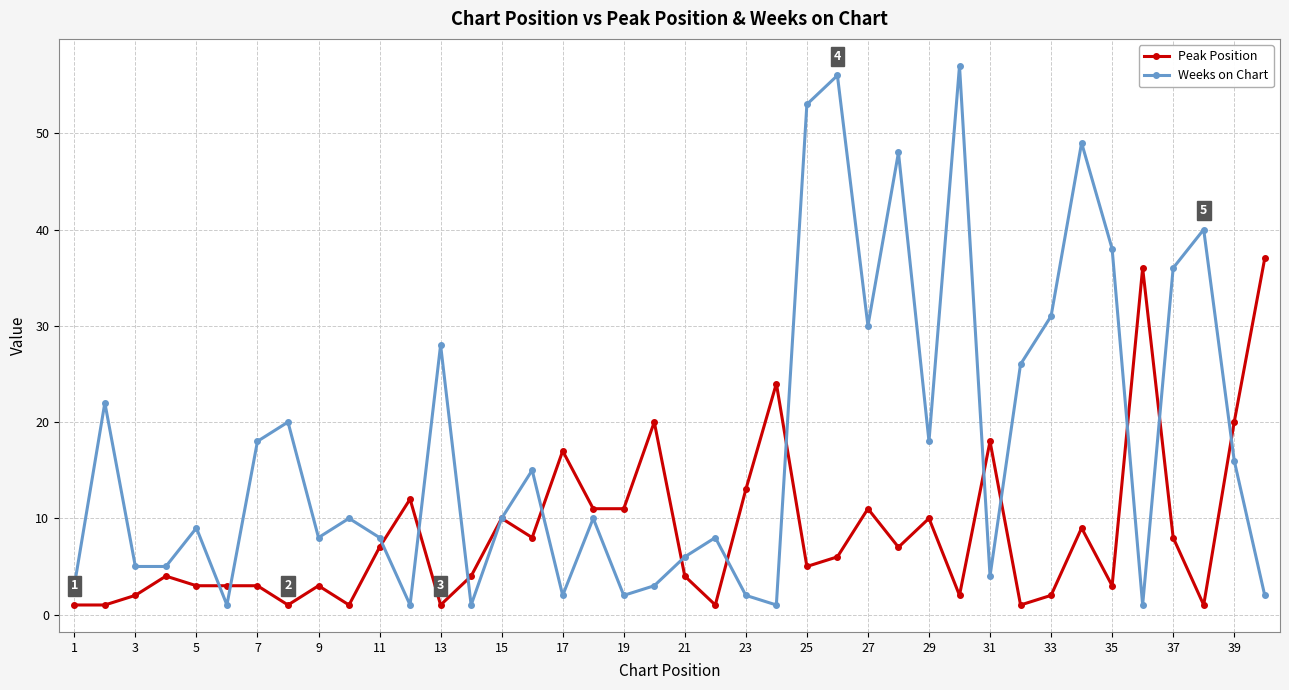

What is the maximum value for Peak Position?

37